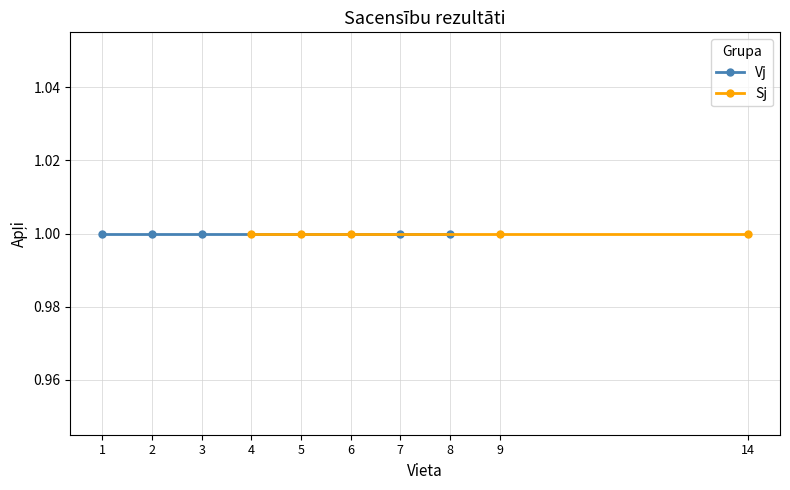

The Vieta series shows 9 at 9. True or false?

True